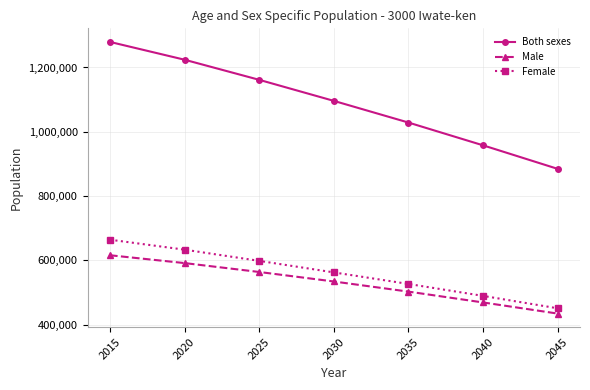

Rank the categories by Both sexes value from highest to lowest.

2015, 2020, 2025, 2030, 2035, 2040, 2045